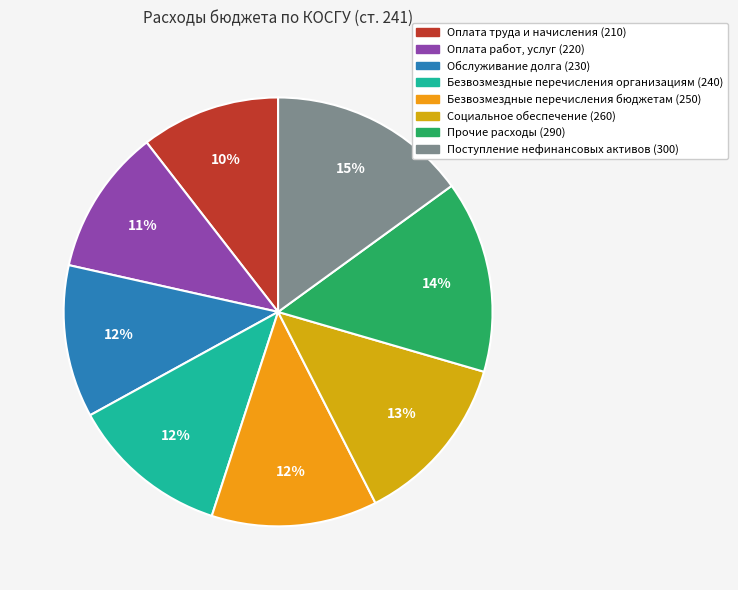

How many segments does this pie chart have?

8